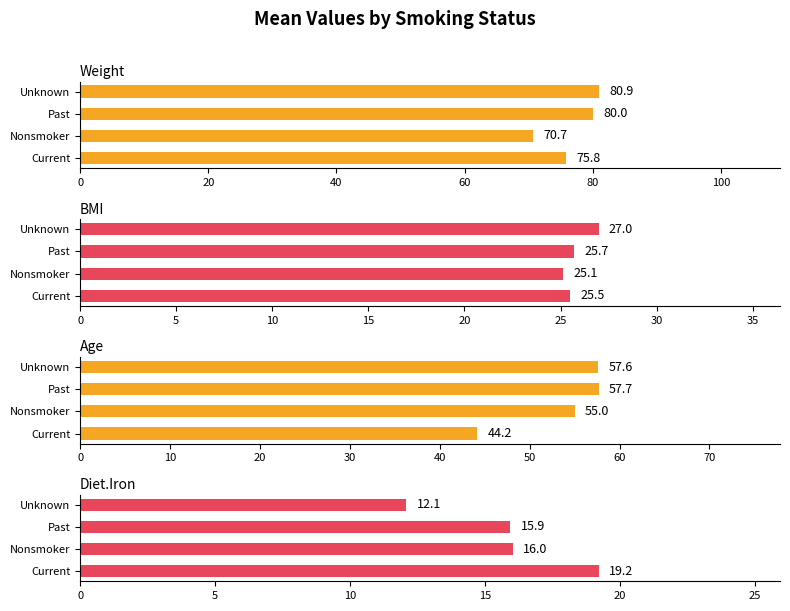

How many bars are there in total?

16